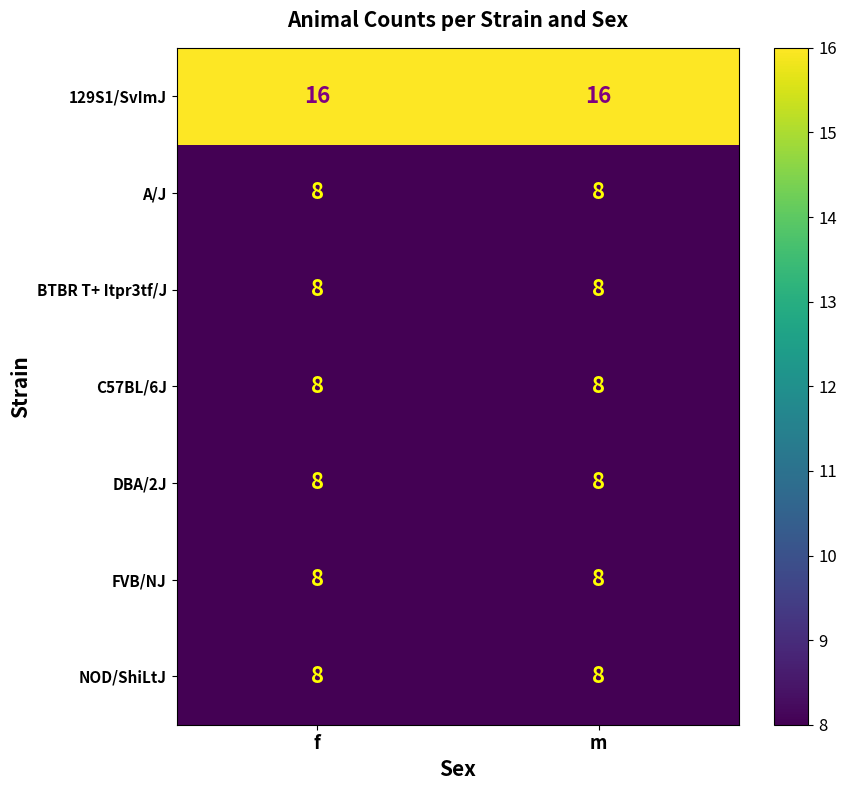

What is the spread (max minus min) of values at f?

8